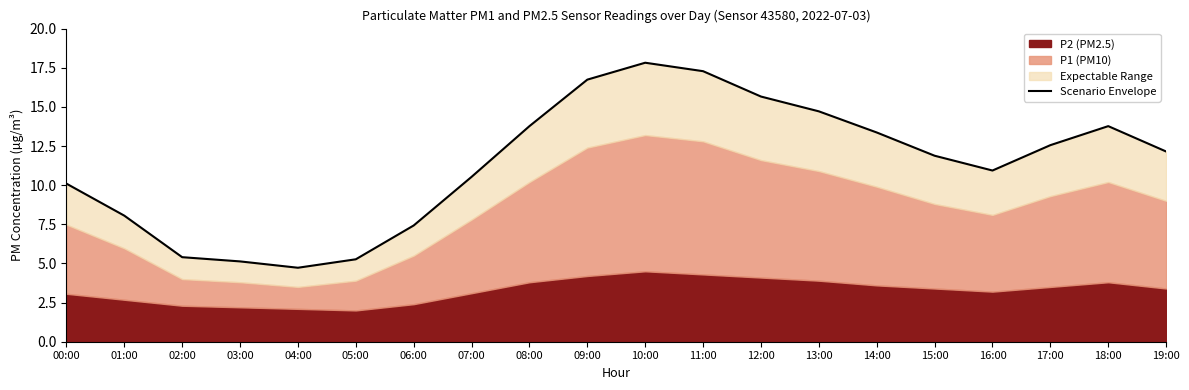

At which category does the data reach its first local valley?

04:00